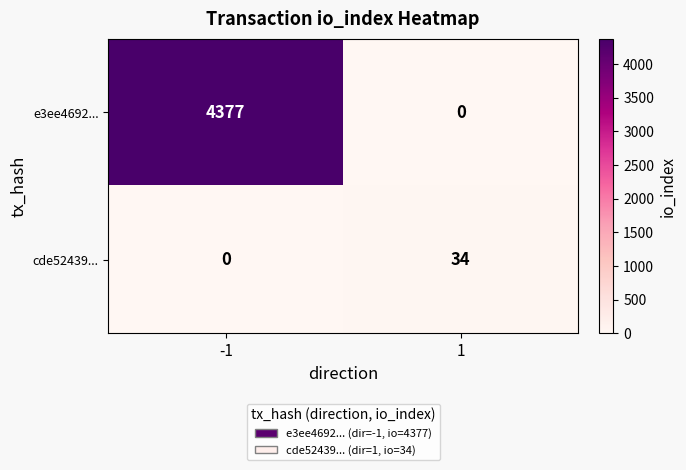

Is it true that cde52439... equals 0 at -1?

True